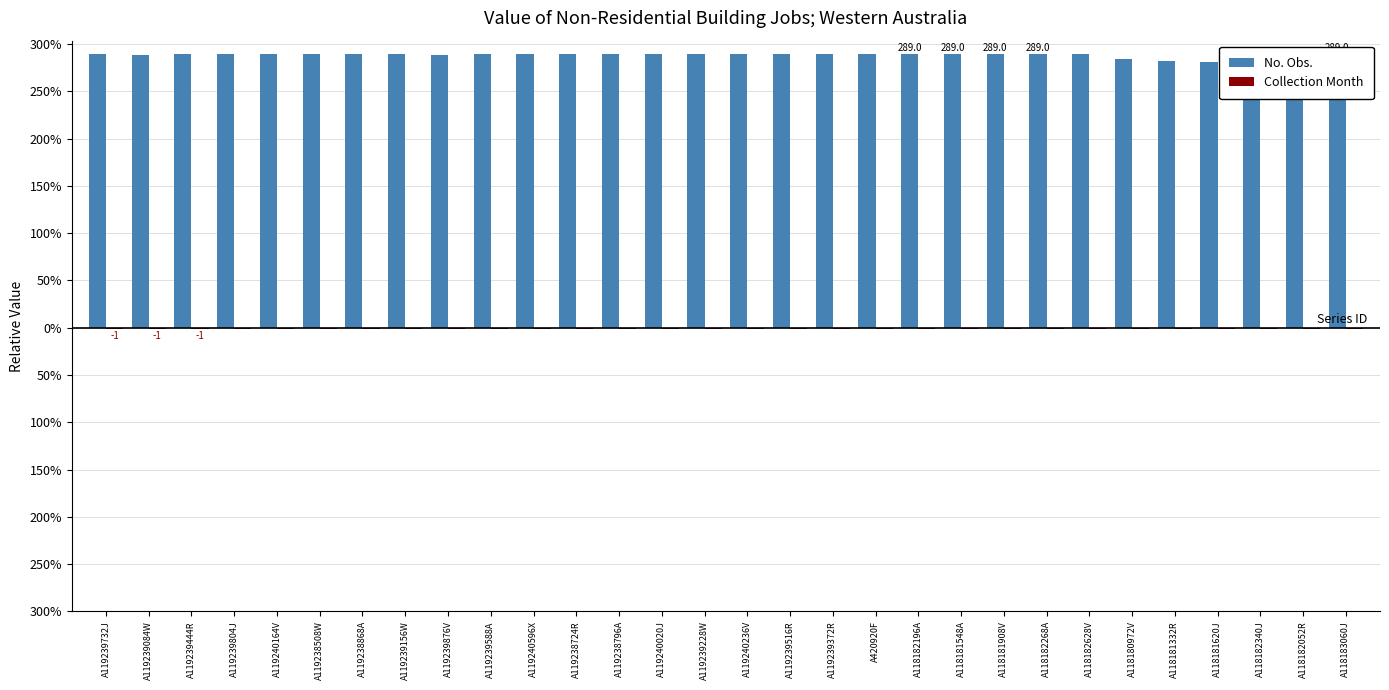

Reading right to left, extract all data points from this chart.

No. Obs.: A118183060J=289	A118182052R=288	A118182340J=288	A118181620J=281	A118181332R=282	A118180972V=284	A118182628V=289	A118182268A=289	A118181908V=289	A118181548A=289	A118182196A=289	A420920F=289	A119239372R=289	A119239516R=289	A119240236V=289	A119239228W=289	A119240020J=289	A119238796A=289	A119238724R=289	A119240596X=289	A119239588A=289	A119239876V=288	A119239156W=289	A119238868A=289	A119238508W=289	A119240164V=289	A119239804J=289	A119239444R=289	A119239084W=288	A119239732J=289
Collection Month: A118183060J=-1	A118182052R=-1	A118182340J=-1	A118181620J=-1	A118181332R=-1	A118180972V=-1	A118182628V=-1	A118182268A=-1	A118181908V=-1	A118181548A=-1	A118182196A=-1	A420920F=-1	A119239372R=-1	A119239516R=-1	A119240236V=-1	A119239228W=-1	A119240020J=-1	A119238796A=-1	A119238724R=-1	A119240596X=-1	A119239588A=-1	A119239876V=-1	A119239156W=-1	A119238868A=-1	A119238508W=-1	A119240164V=-1	A119239804J=-1	A119239444R=-1	A119239084W=-1	A119239732J=-1